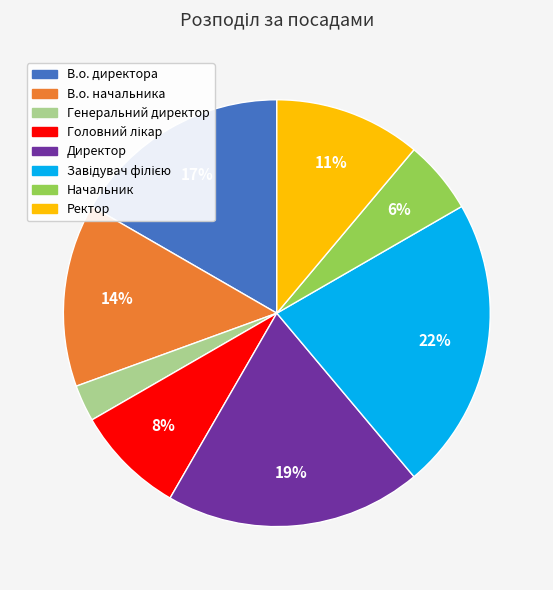

To the nearest percent, what percentage of the pie is В.о. директора?

17%